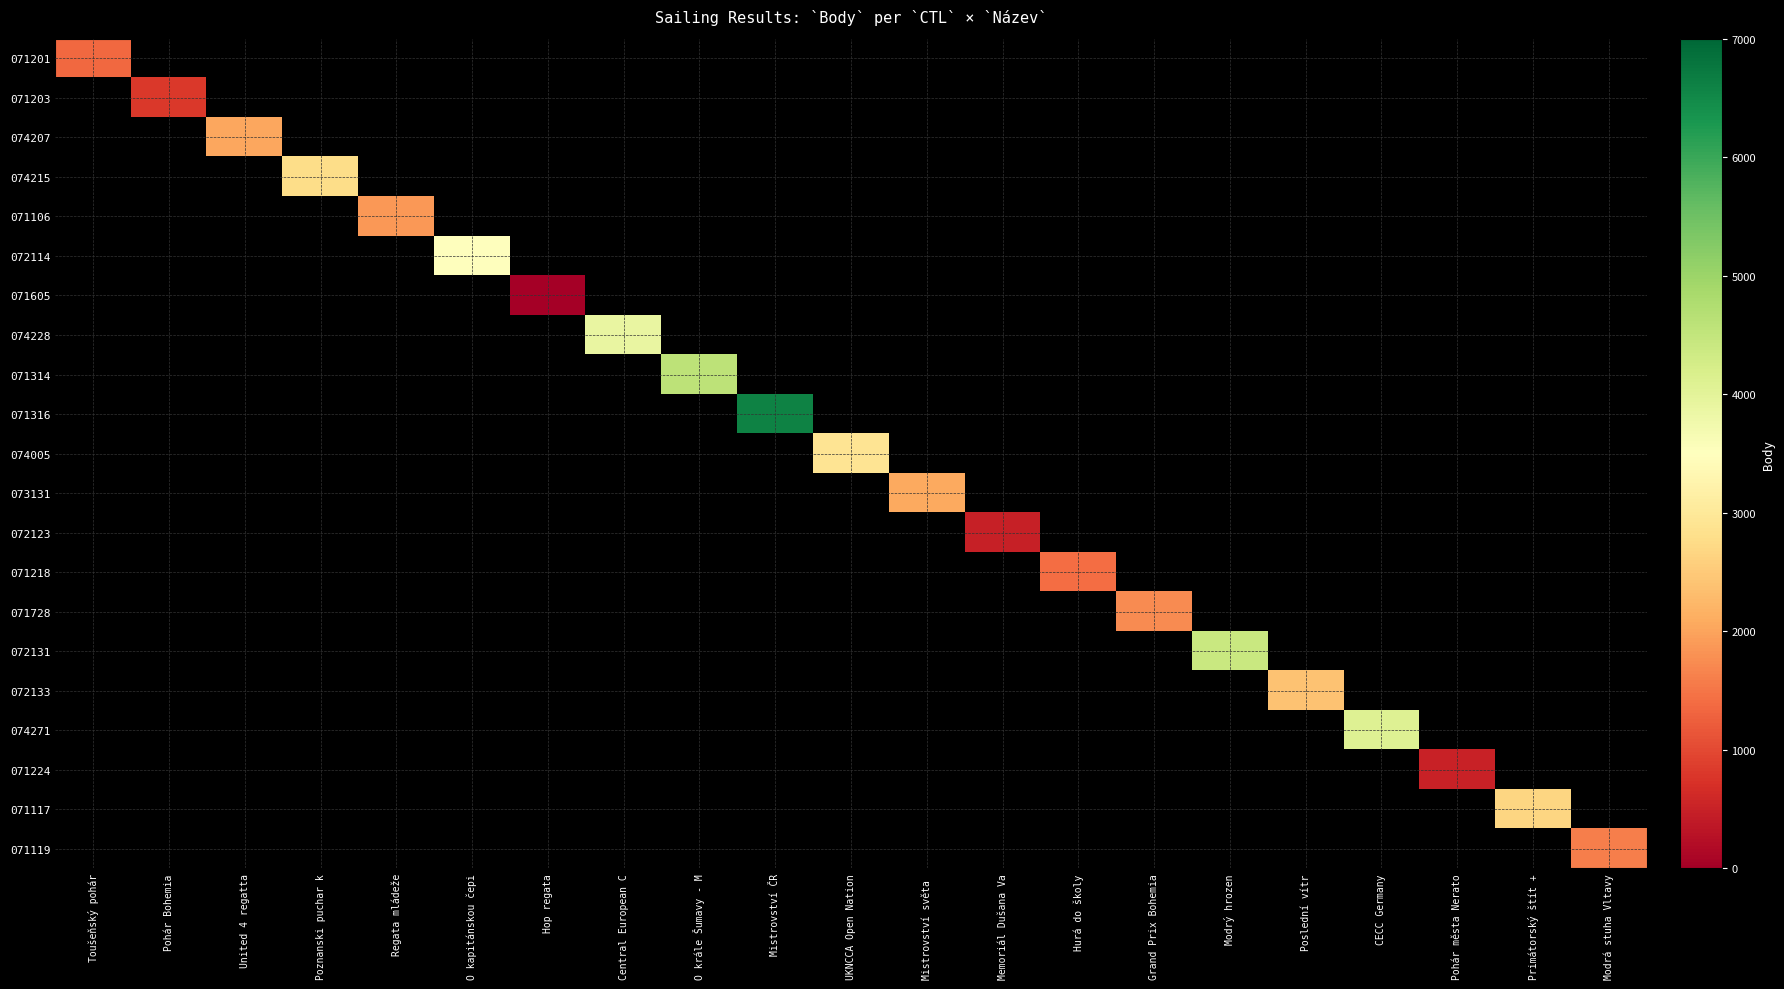

At Pohár Bohemia, list the series in order from largest to smallest.

071201, 071203, 074207, 074215, 071106, 072114, 071605, 074228, 071314, 071316, 074005, 073131, 072123, 071218, 071728, 072131, 072133, 074271, 071224, 071117, 071119